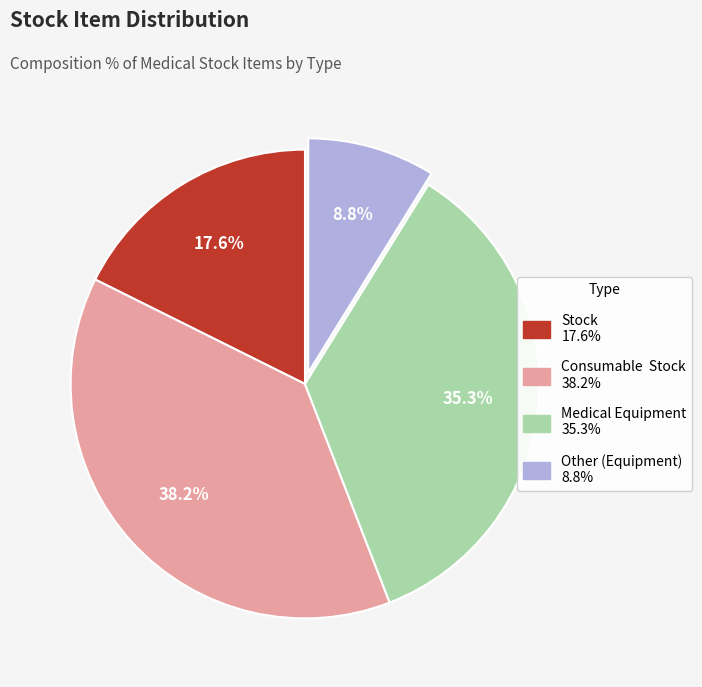

What portion of the pie excludes Other?

91.2%